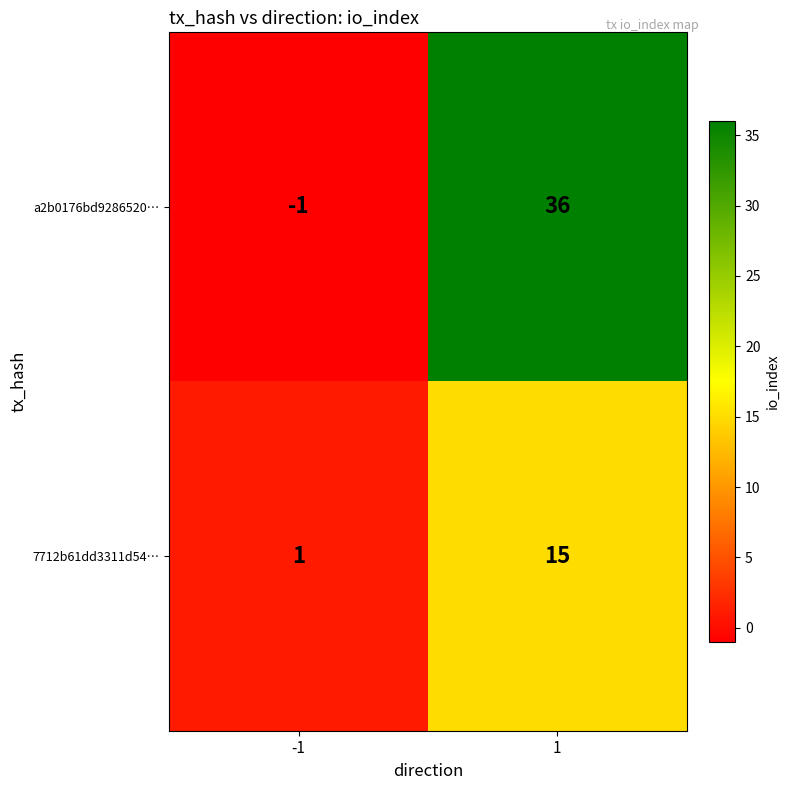

Which series has the largest total across all categories?

a2b0176bd9286520…